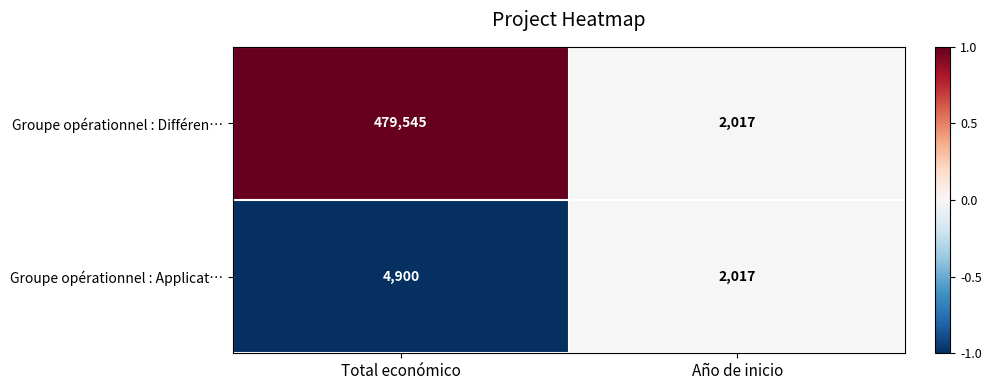

What is the difference between the Groupe opérationnel : Différen… values at Año de inicio and Total económico?

477528